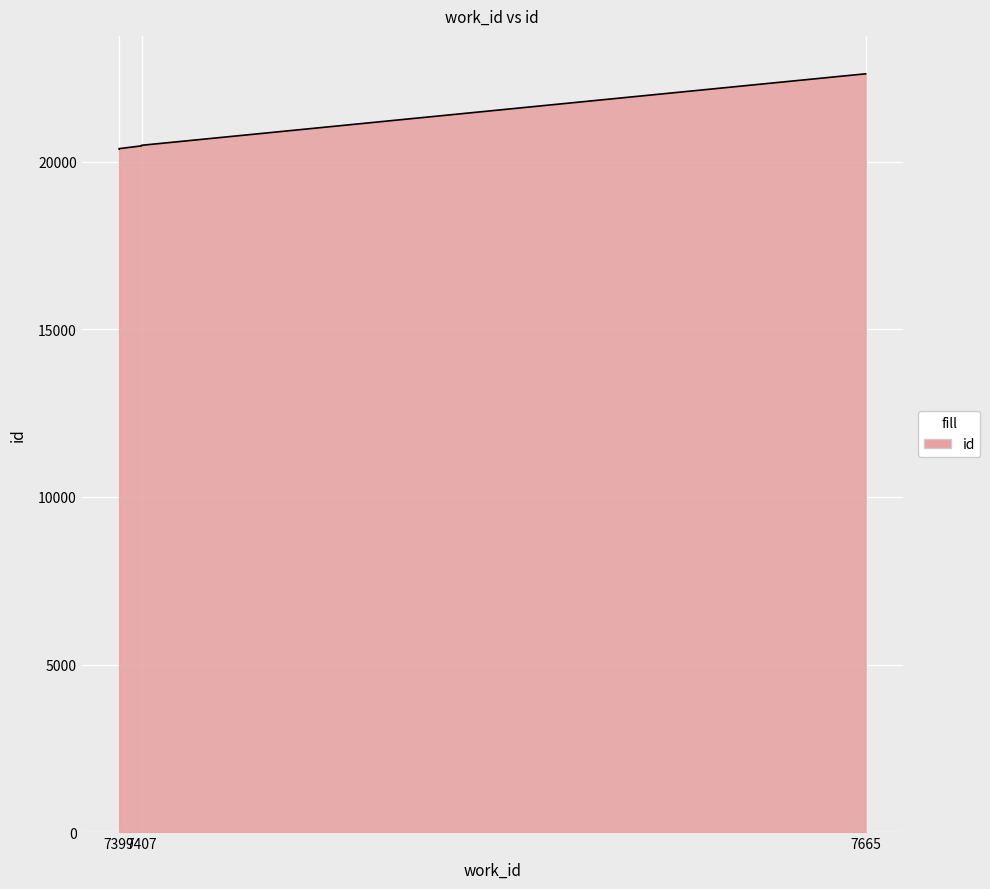

At which category does the chart reach its minimum across all series?

7399